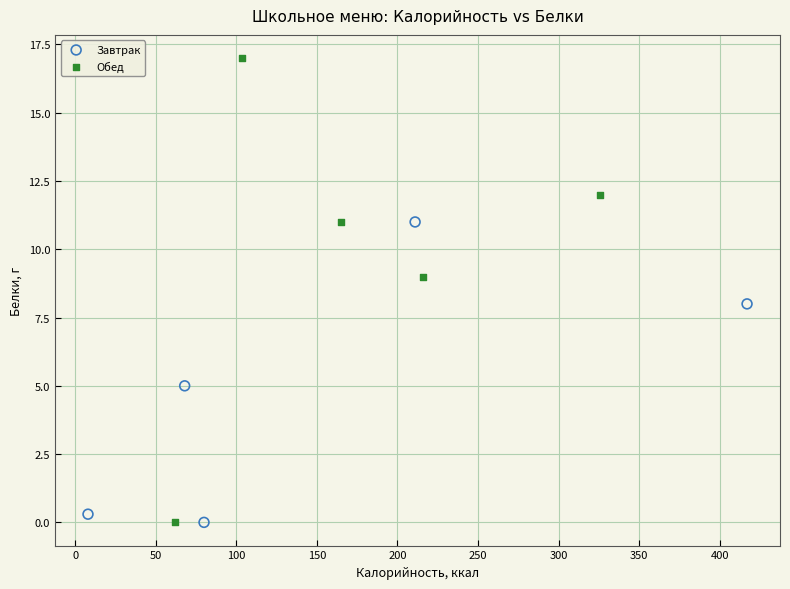

Which series has the largest Y range (max minus min)?

Обед